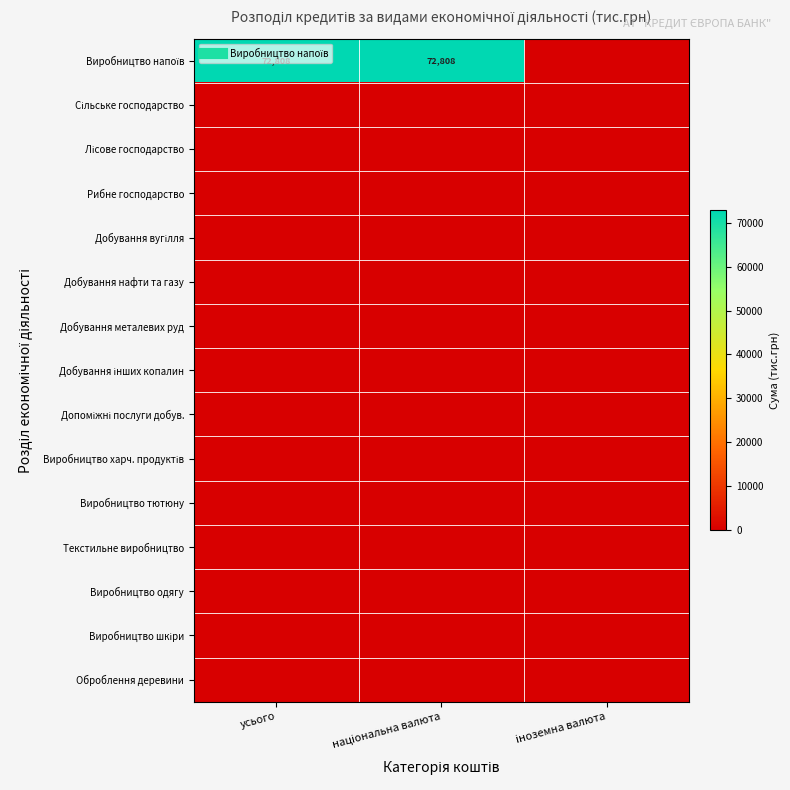

Which has a higher value, іноземна валюта or усього?

усього